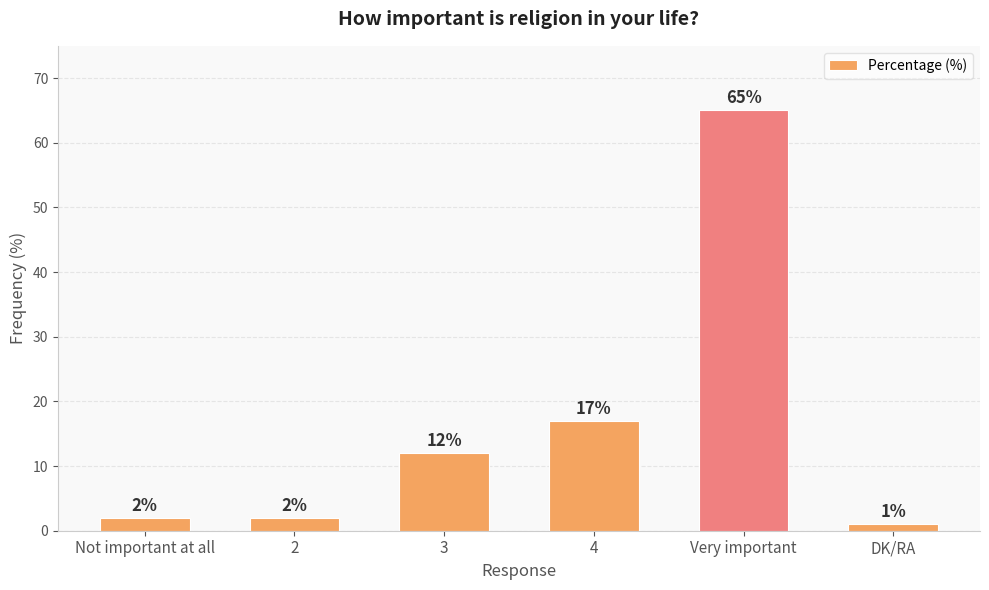

Which has a higher value, DK/RA or 2?

2